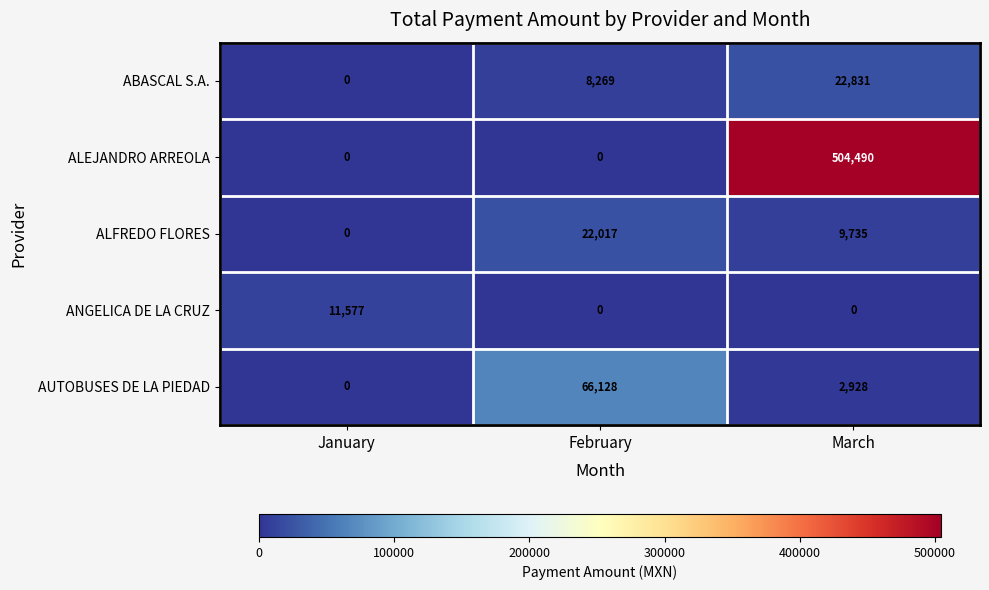

Which series has the largest total across all categories?

ALEJANDRO ARREOLA